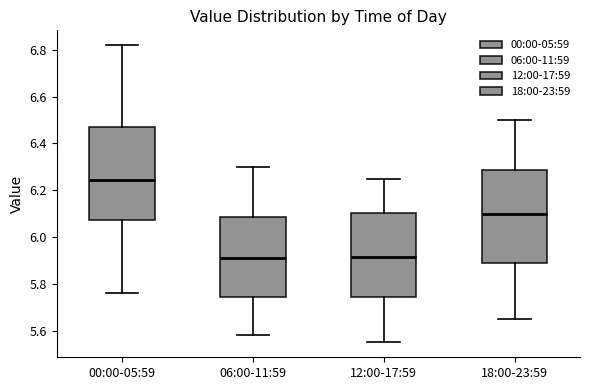

Reading left to right, transcribe this box plot: for each box, give where its median line is, the range the box spans, and where its two whiskers end, as read against the y-axis. The values are not printed on the chart, so give them approximately, as read against the axis.

00:00-05:59: median 6.24, box 6.08 to 6.48, whiskers 5.76 to 6.82
06:00-11:59: median 5.92, box 5.74 to 6.08, whiskers 5.58 to 6.30
12:00-17:59: median 5.92, box 5.74 to 6.10, whiskers 5.56 to 6.26
18:00-23:59: median 6.10, box 5.88 to 6.28, whiskers 5.66 to 6.50